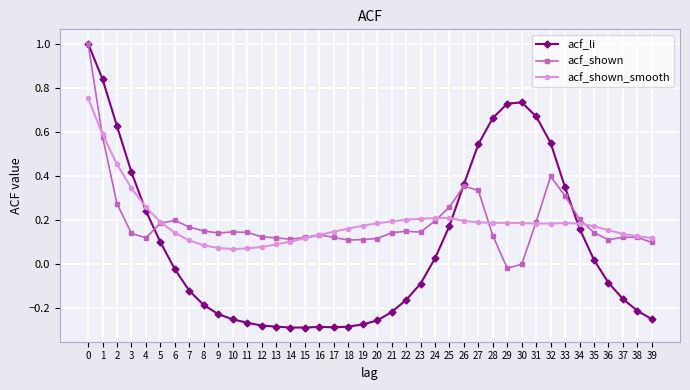

What is the value of the acf_shown point at the 1st from the left?

1.0